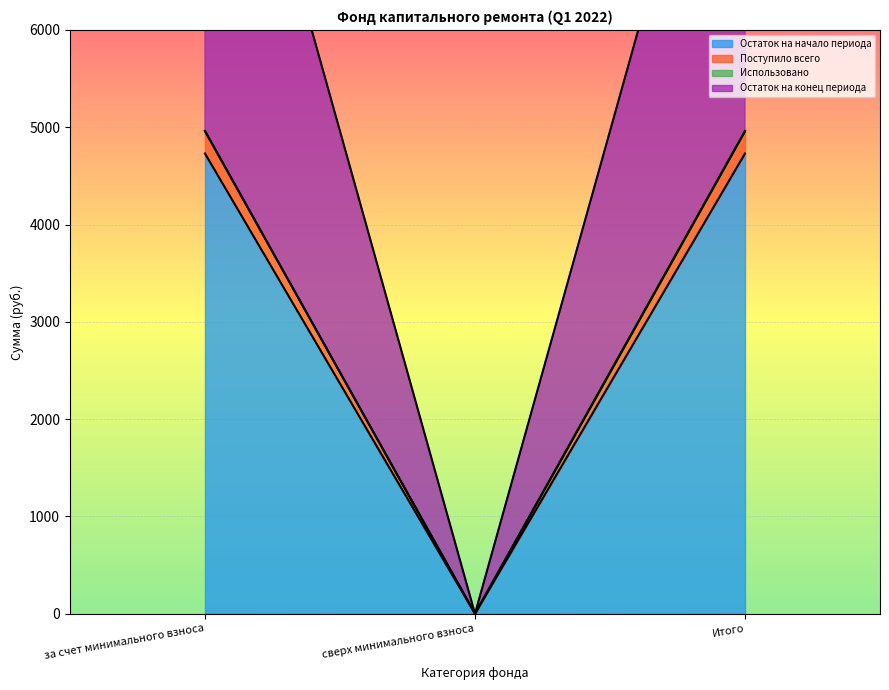

Is it true that Остаток на начало периода equals 4730.1 at Итого?

True